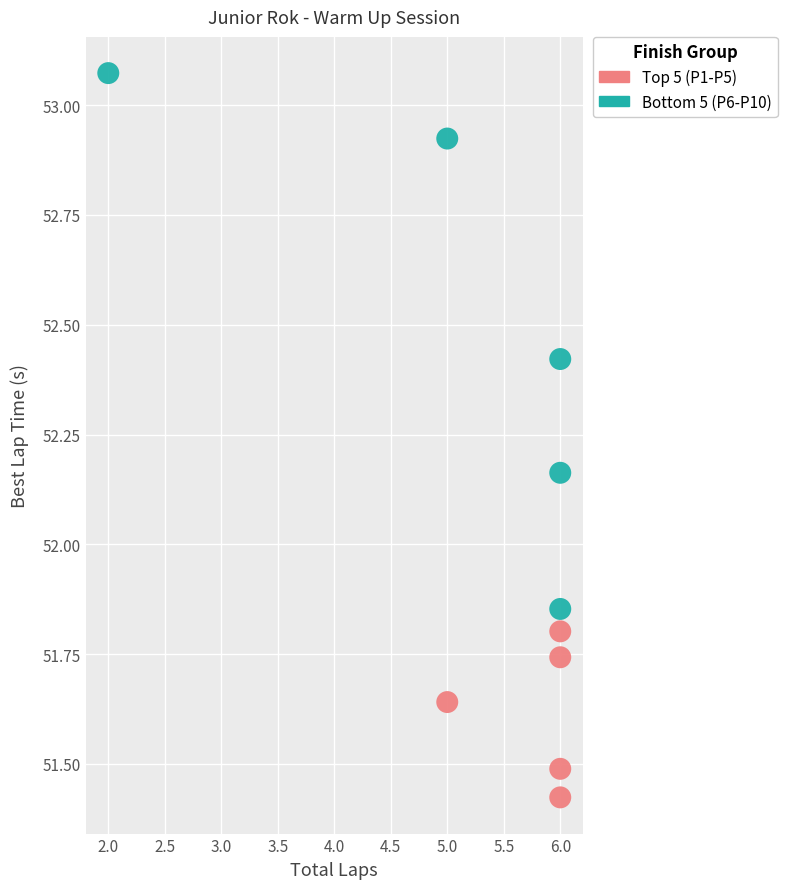

Which series contains the highest Y value?

Bottom 5 (P6-P10)